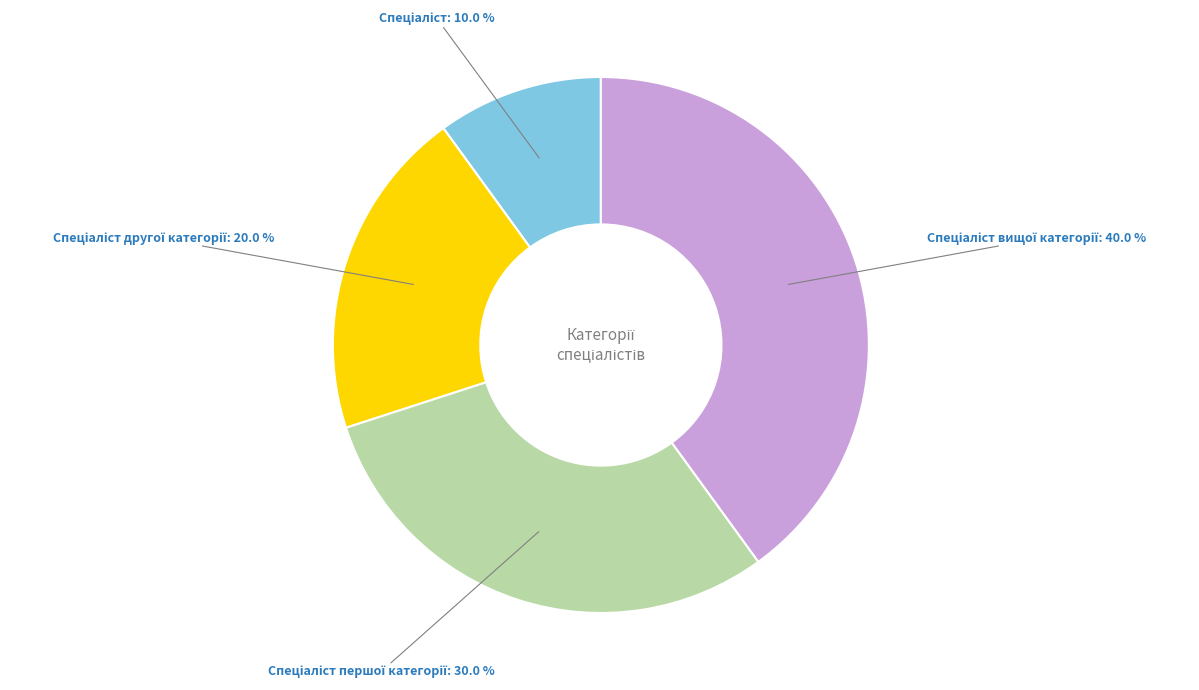

How many segments does this pie chart have?

4